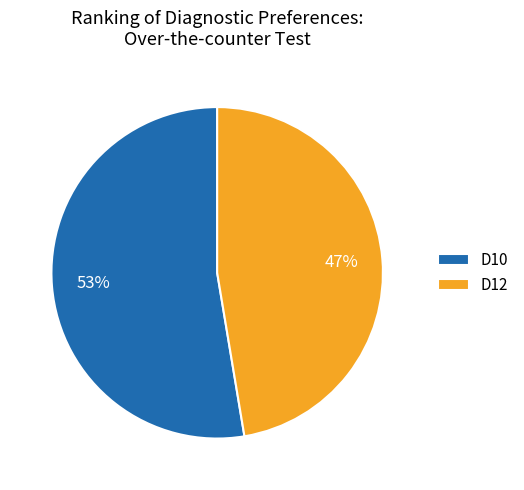

To the nearest percent, what percentage of the pie is D10?

53%